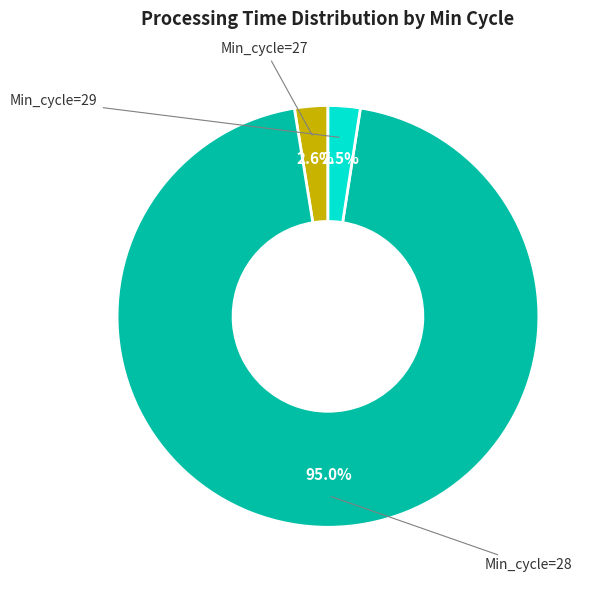

How many segments does this pie chart have?

3